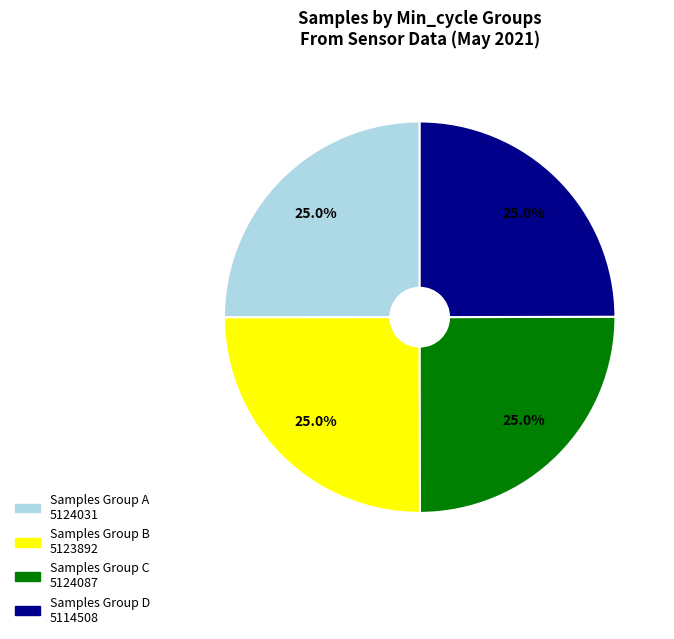

How many slices are in this pie chart?

4